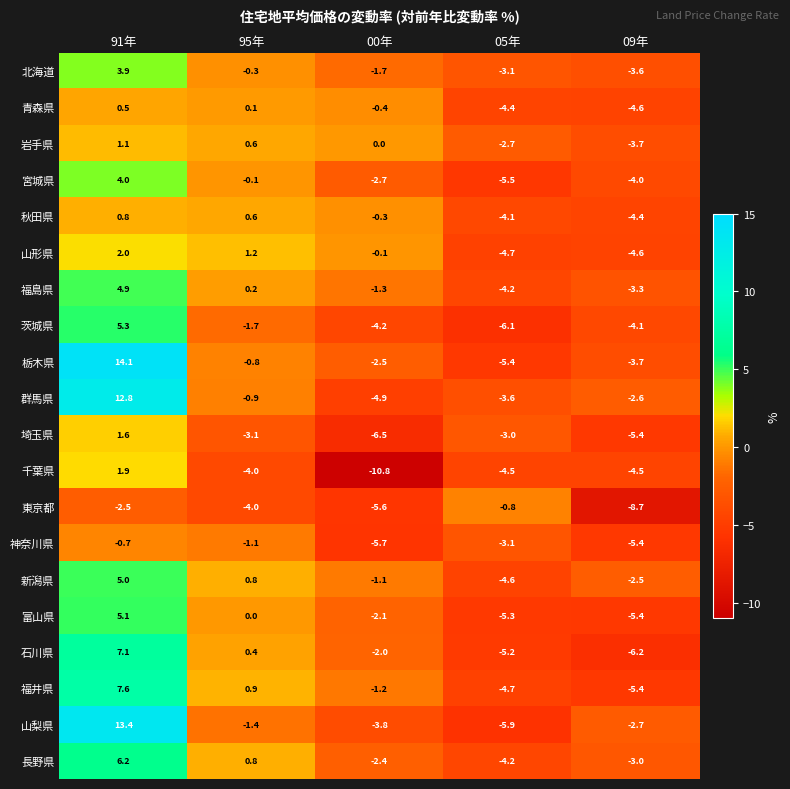

Which category has the lowest value across all series?

00年